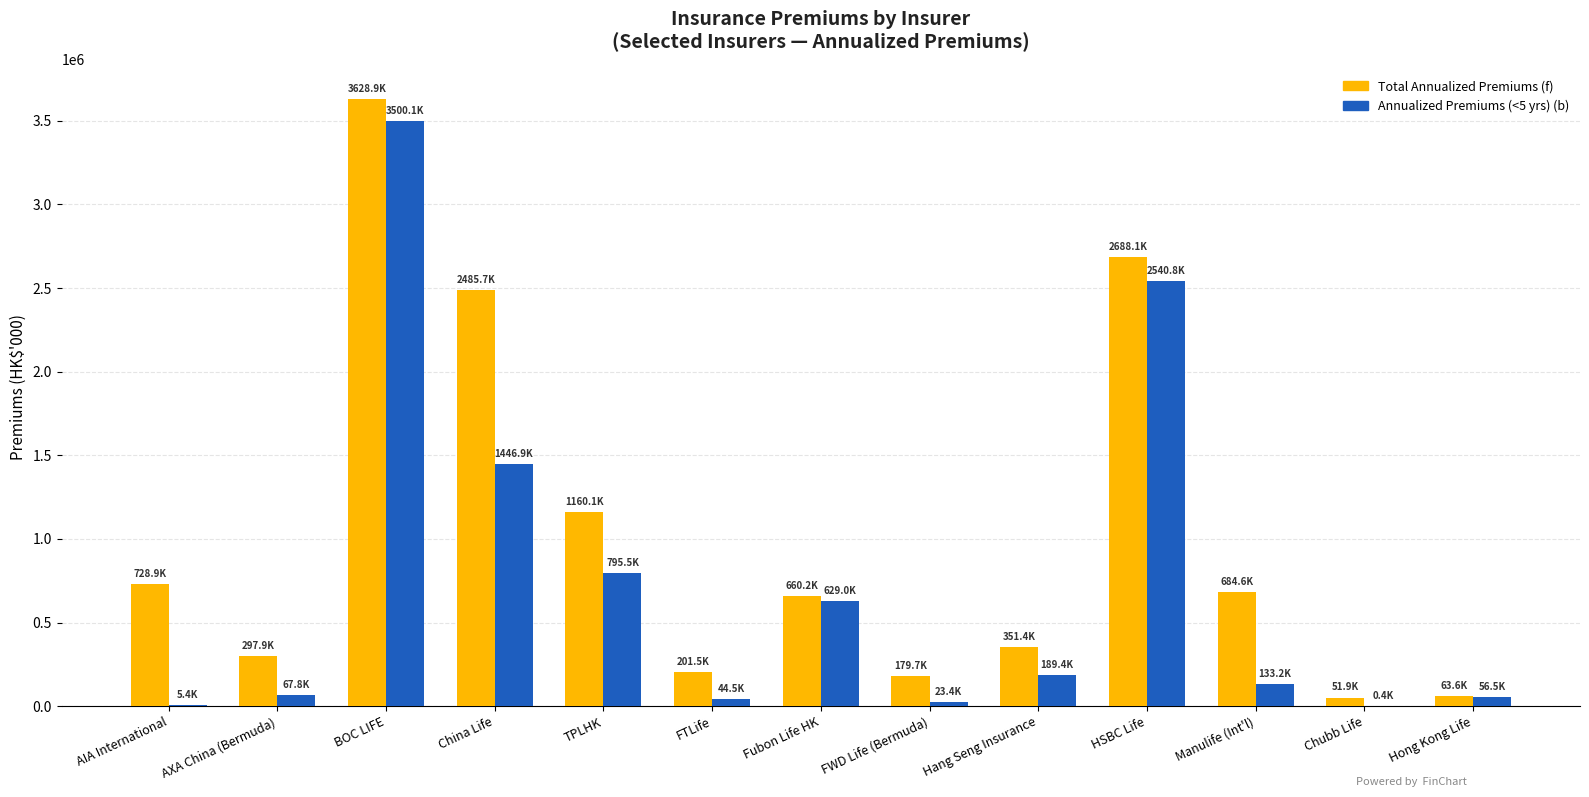

Read the Total Annualized Premiums (f) value at HSBC Life.

2688124